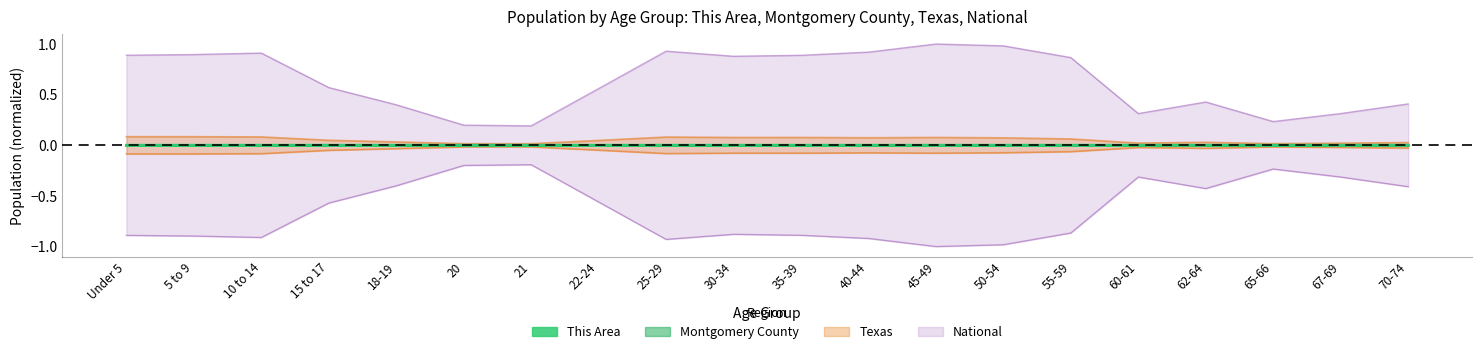

How many distinct data groups are displayed?

4